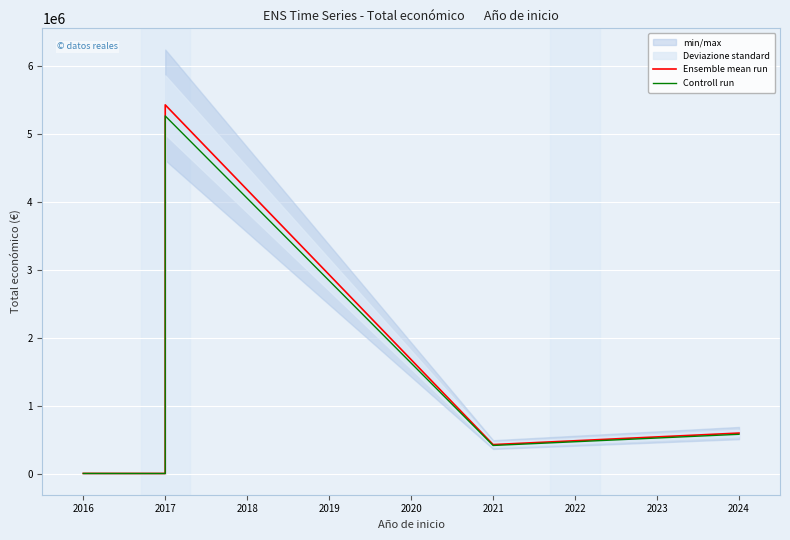

What is the difference between the second highest and minimum values in the Ensemble mean run series?

595000.0